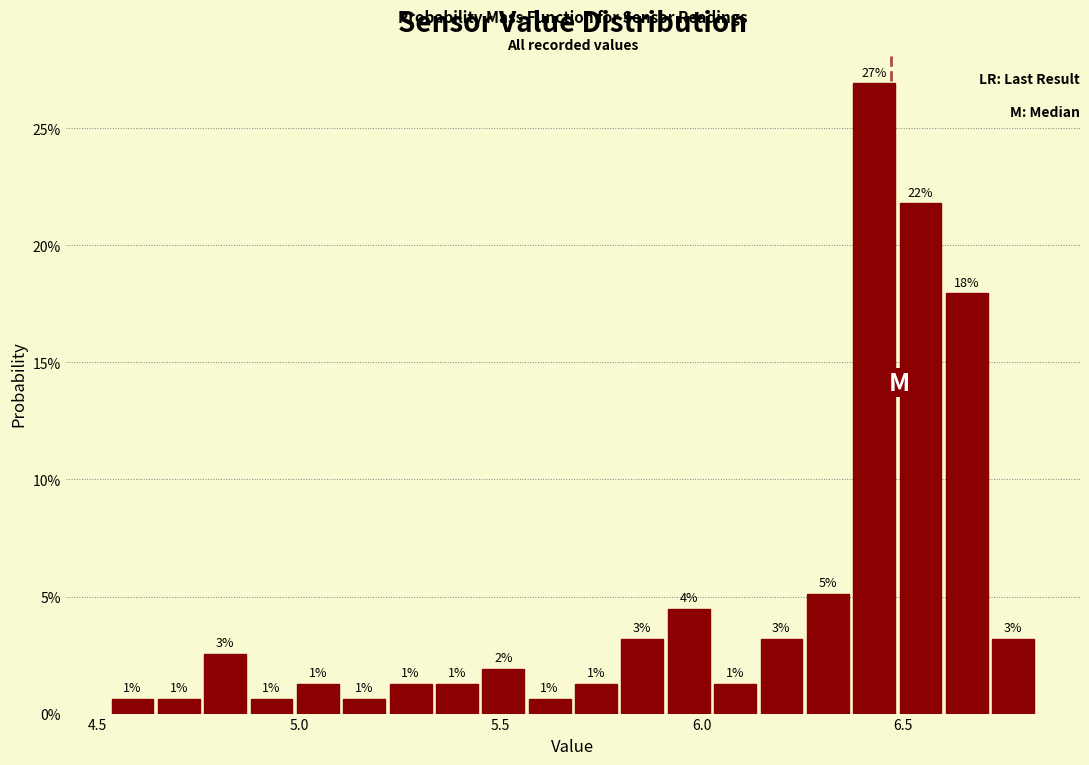

Around what value on the x-axis is the tallest bar? Give the approximate position of its centre, as read against the axis.

6.45